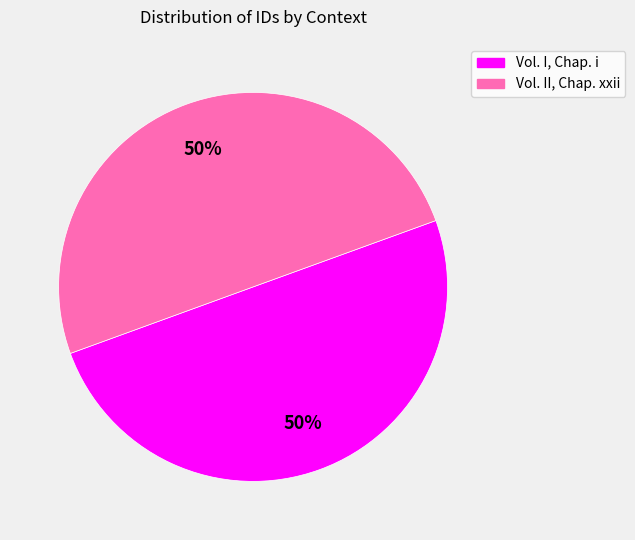

To the nearest percent, what portion does Vol. I, Chap. i represent?

50%